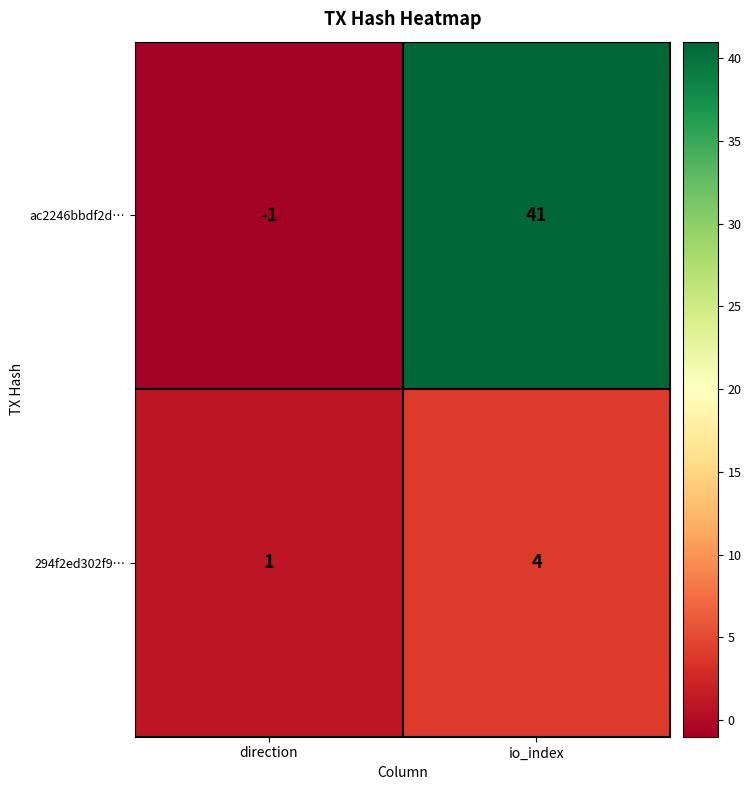

At how many categories does at least one series exceed 13?

1